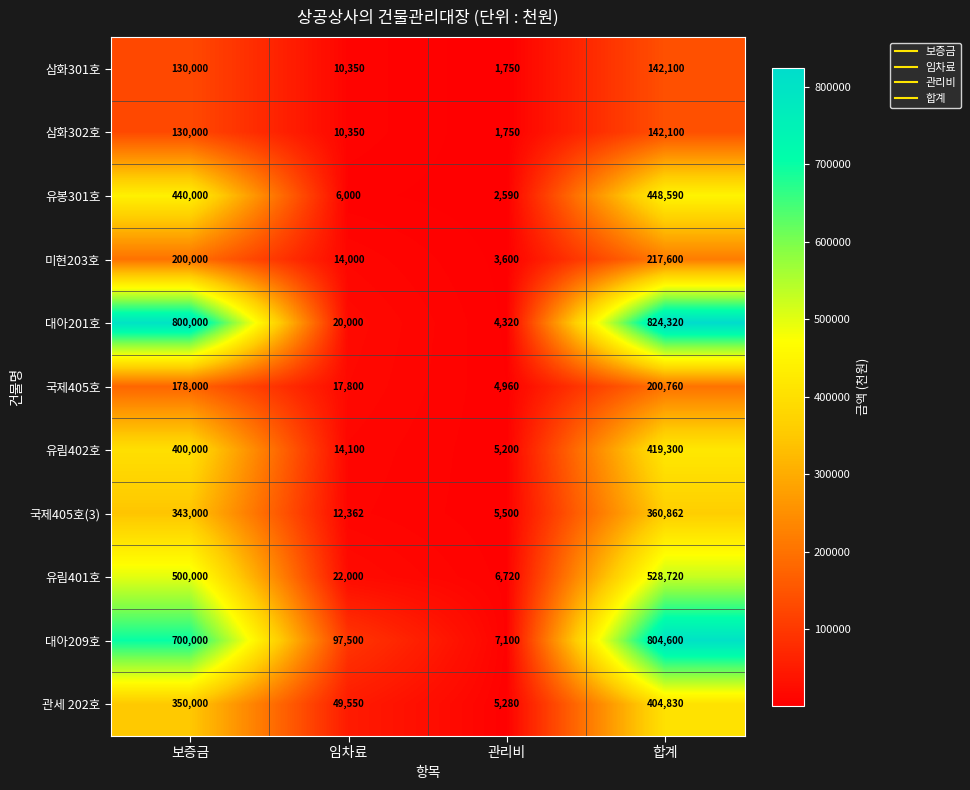

What is the greatest value displayed?

824320